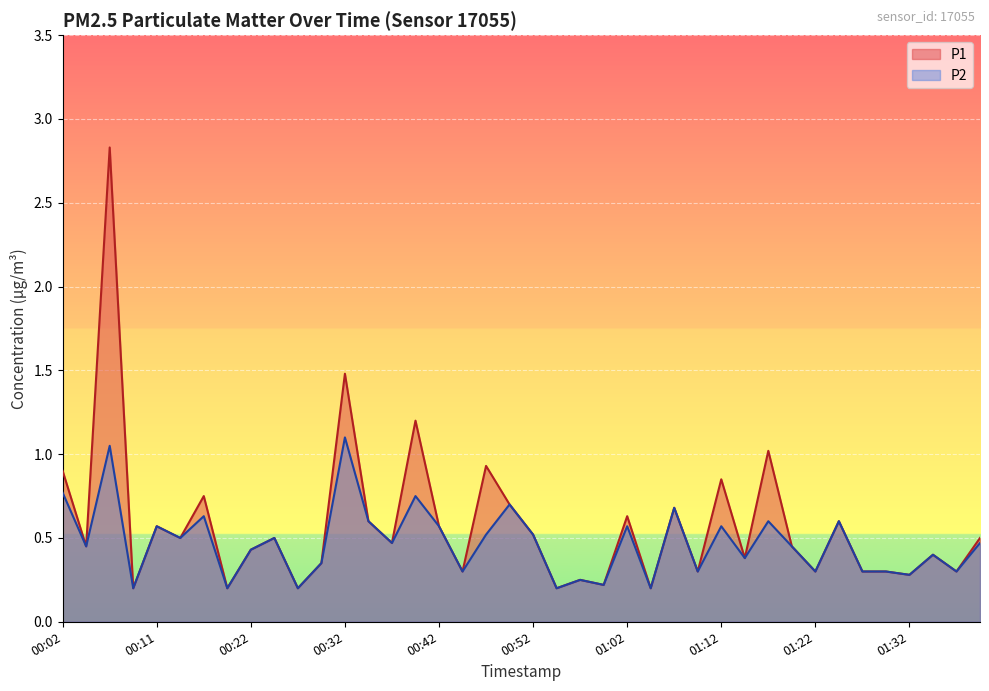

At which label does P2 reach its minimum?

00:09